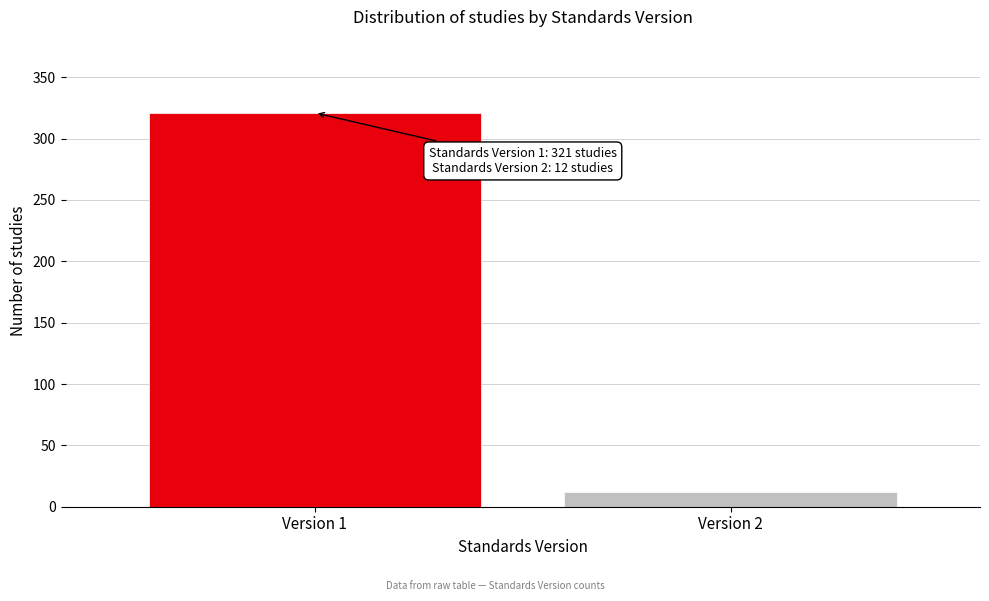

Reading right to left, list all the values displayed in this chart.

12	321